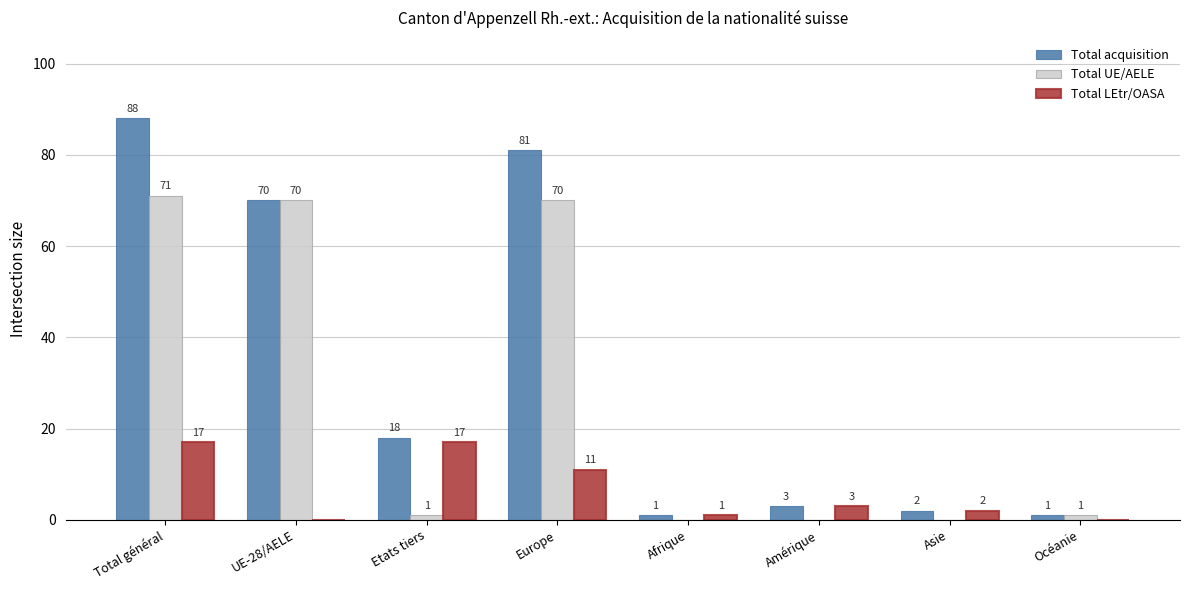

True or false: Total LEtr/OASA has a value of 3 at Amérique.

True